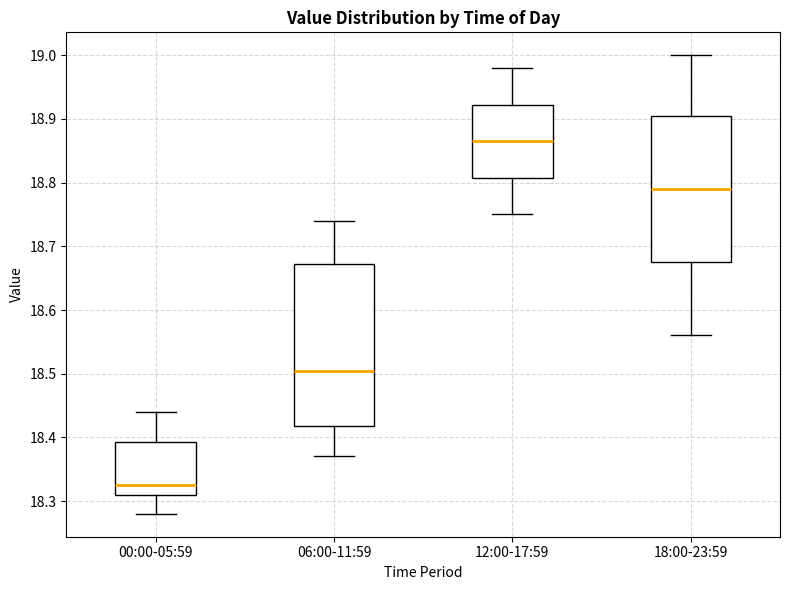

Which box has the highest median line?

12:00-17:59